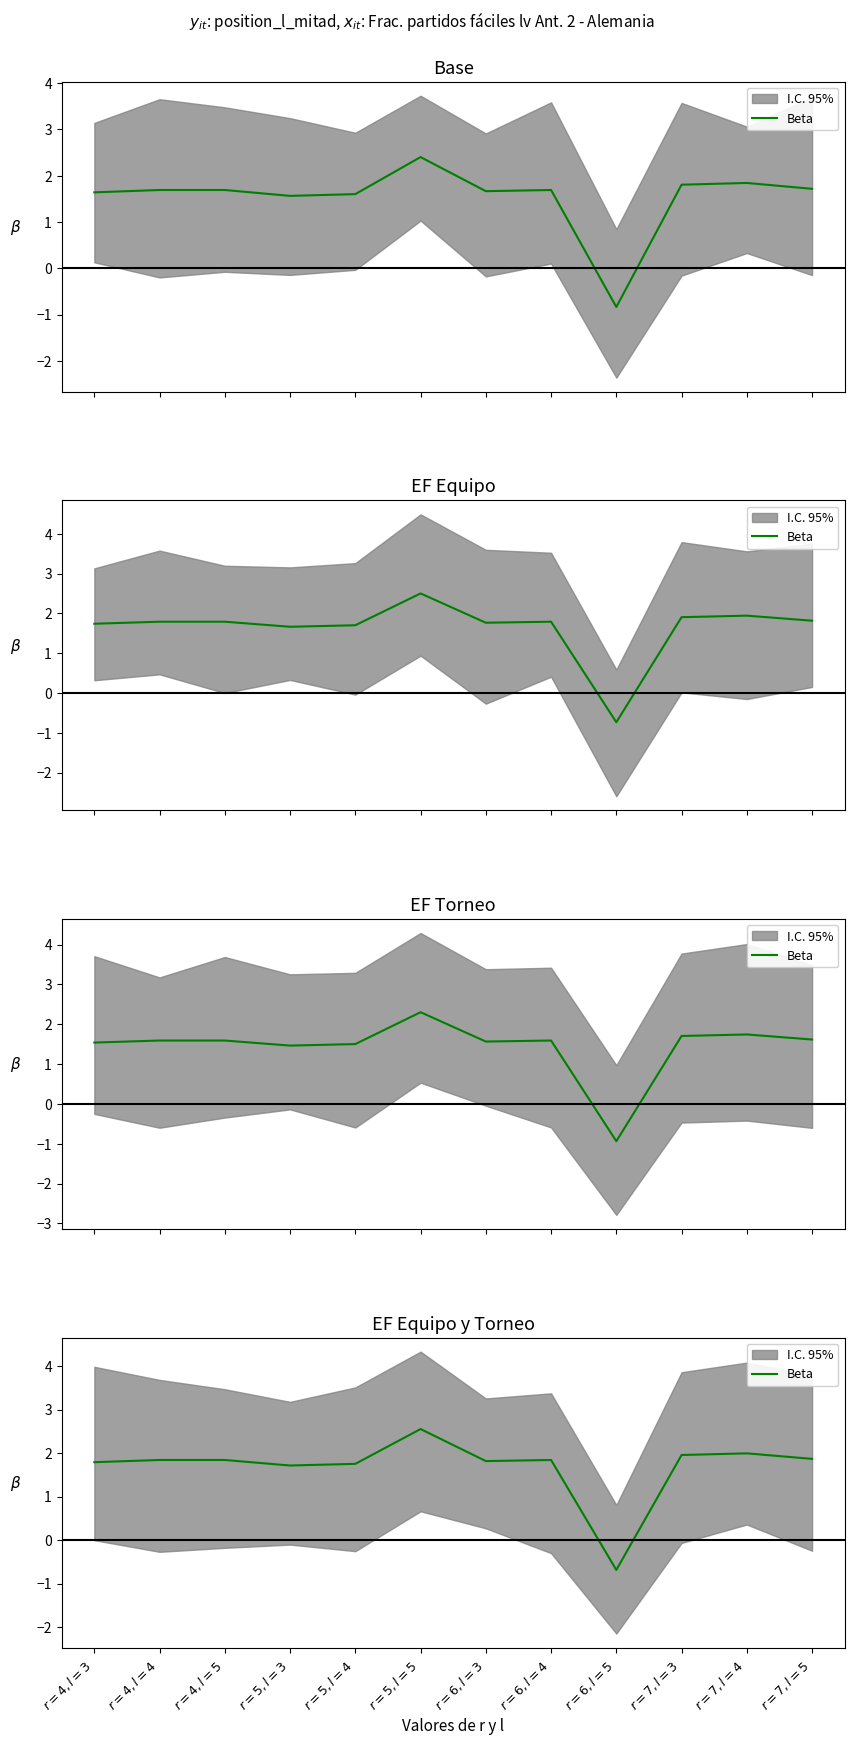

What is the label of the 8th point from the left?

$r=6, l=4$